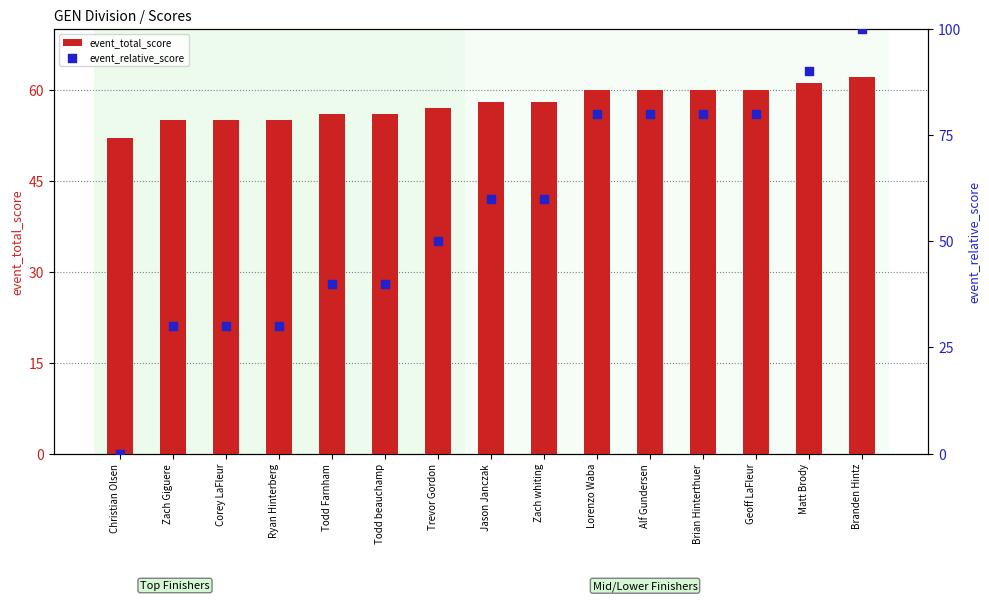

At how many categories does at least one series exceed 10?

15